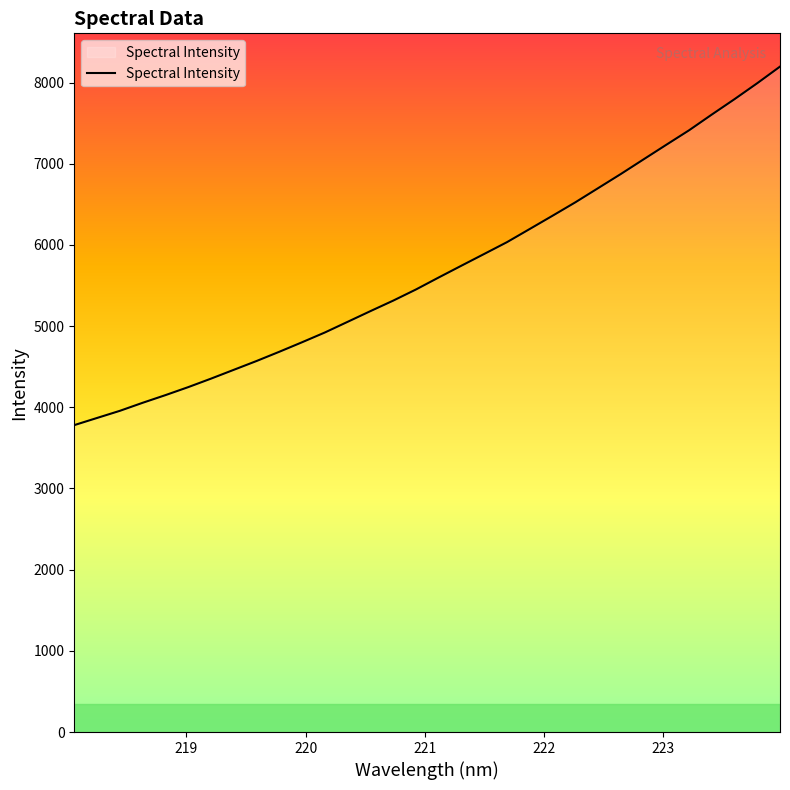

What is the maximum value shown in the chart?

8196.4